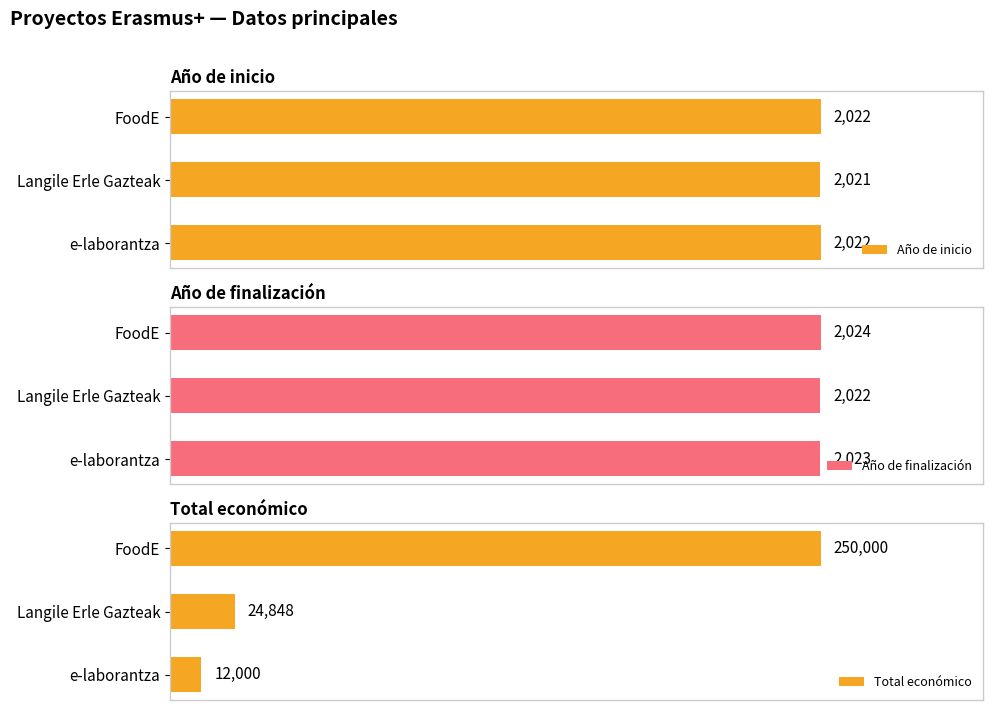

Reading right to left, extract all data points from this chart.

Año de inicio: 2022	2021	2022
Año de finalización: 2023	2022	2024
Total económico: 12000	24848	250000